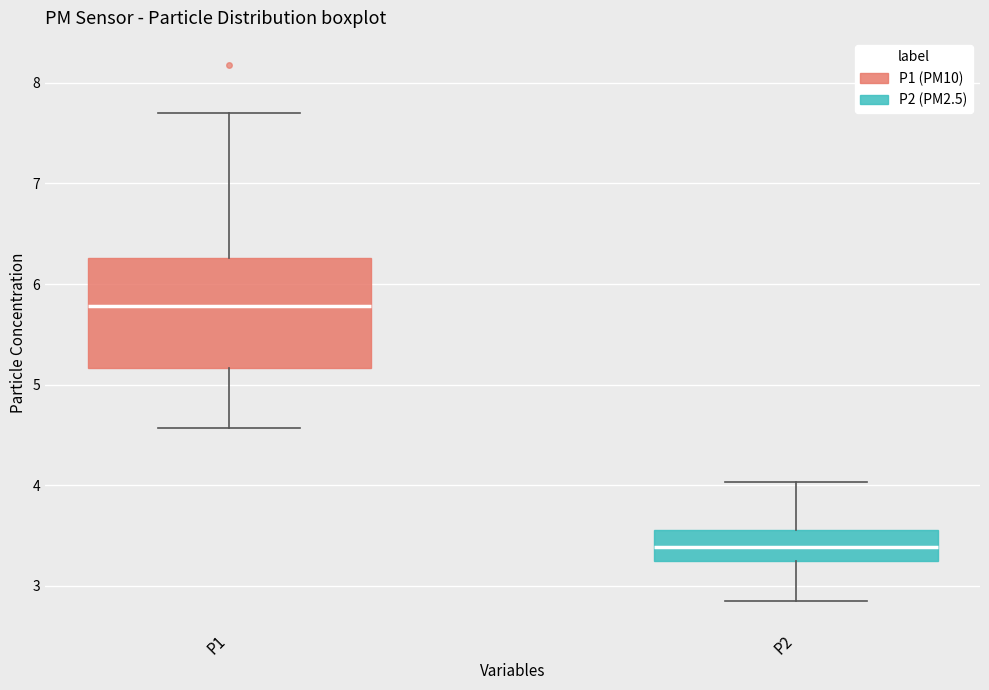

Where is the lower edge of the box for P2 on the y-axis? The values are not printed on the chart, so give them approximately, as read against the axis.

3.2